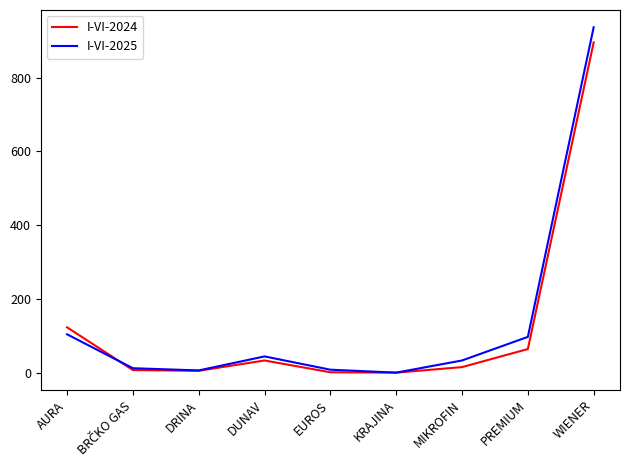

Which series has the largest range (max minus min)?

I-VI-2025